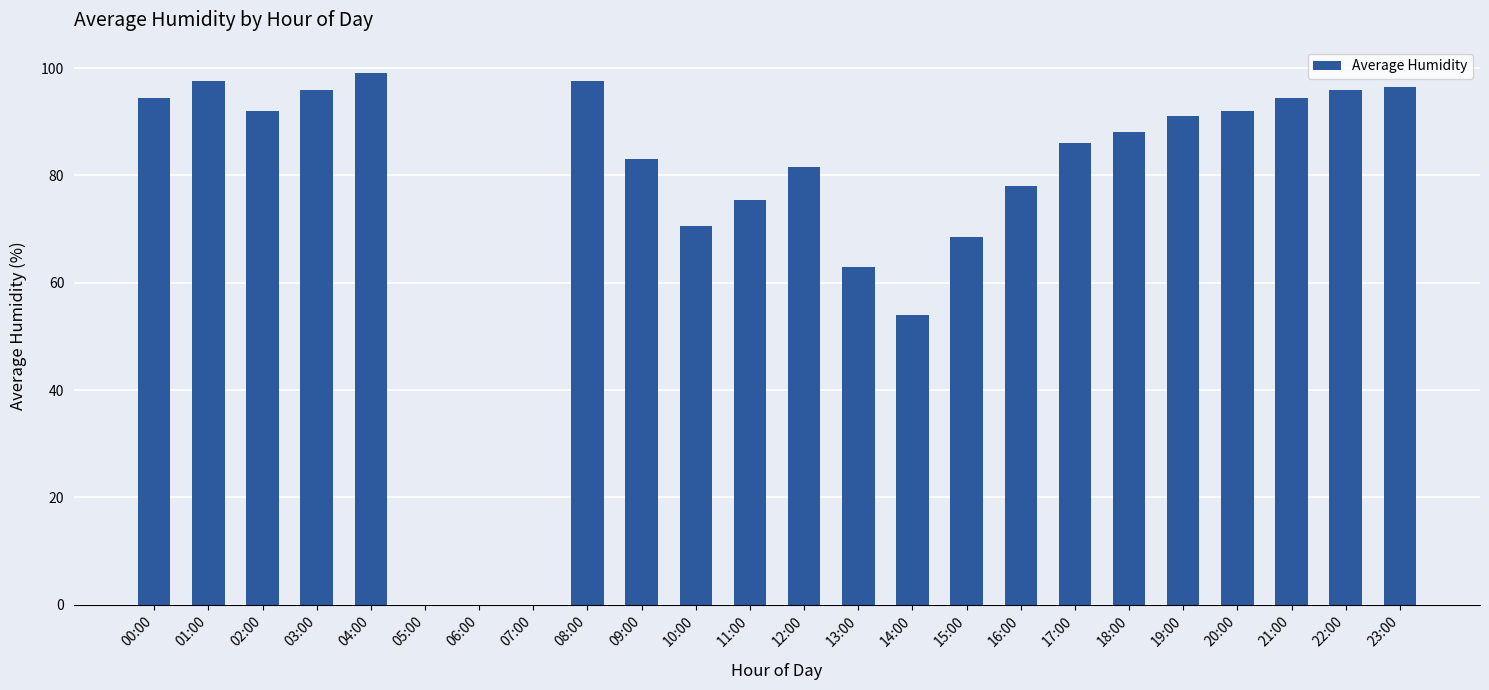

What is the average value?

74.8